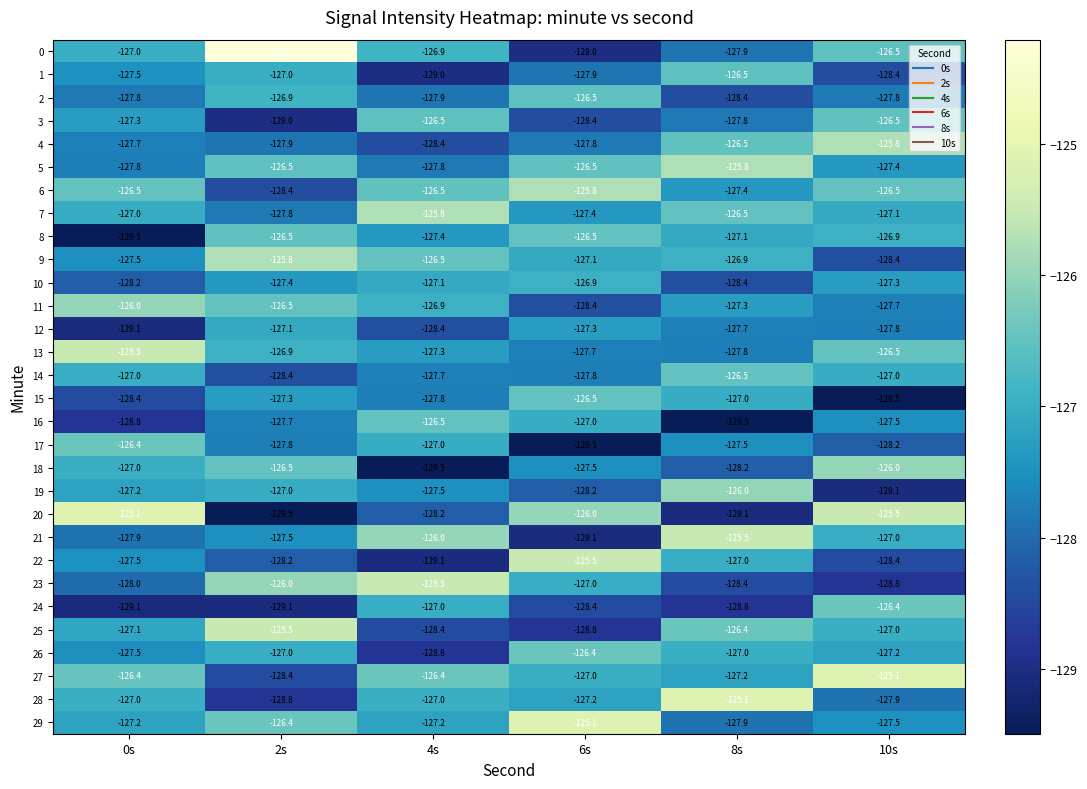

Which series changed the most between 2s and 10s?

20